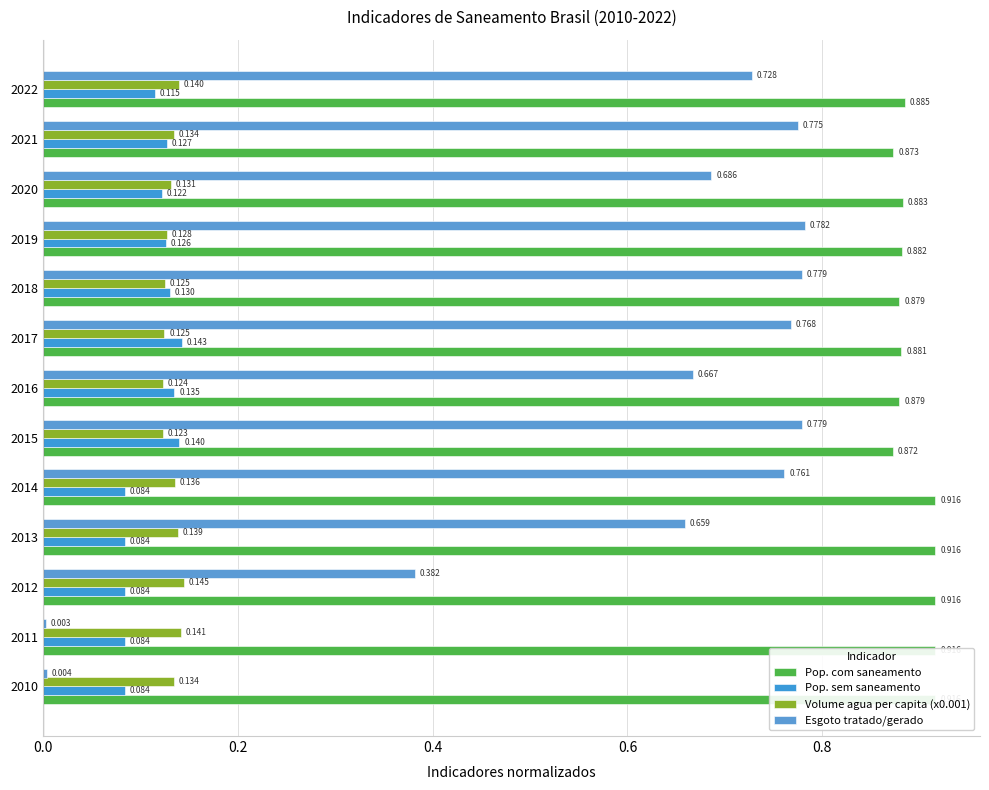

The value of Pop. sem saneamento at 2010 is 0.1. True or false?

True